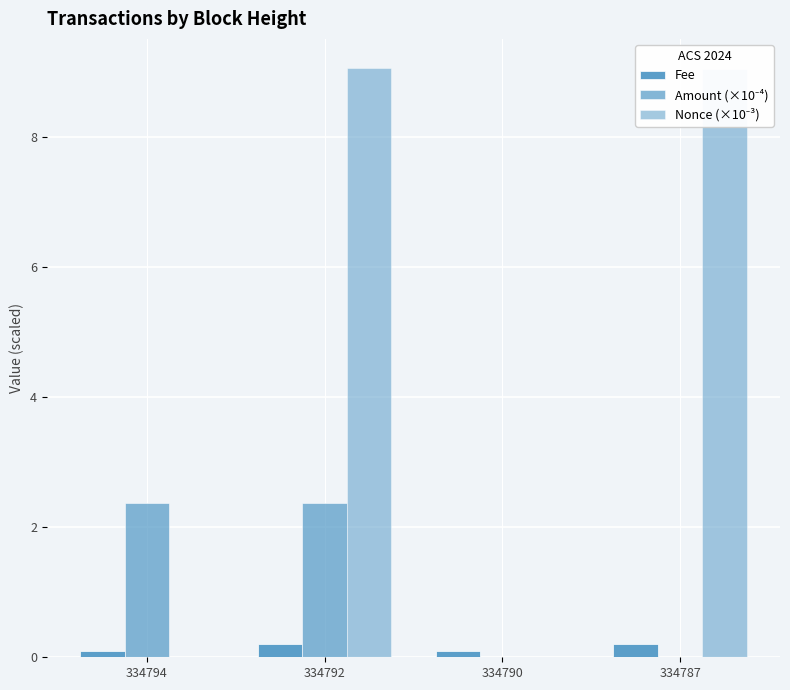

Rank the categories by Nonce (×10⁻³) value from highest to lowest.

334792, 334787, 334794, 334790